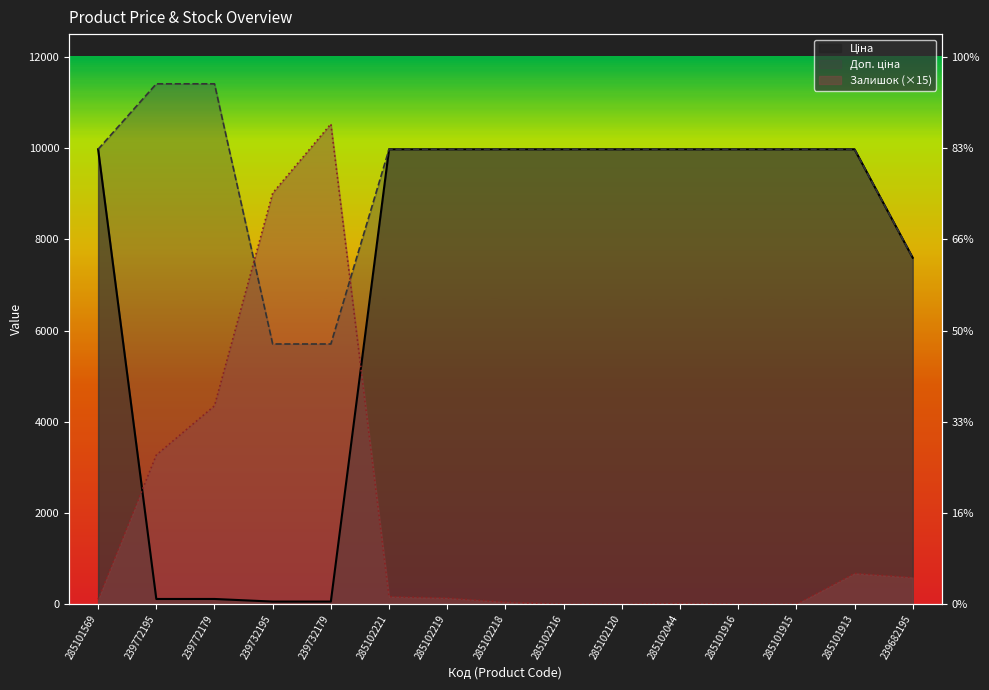

At which label does Доп. ціна first exceed 9974?

285101569